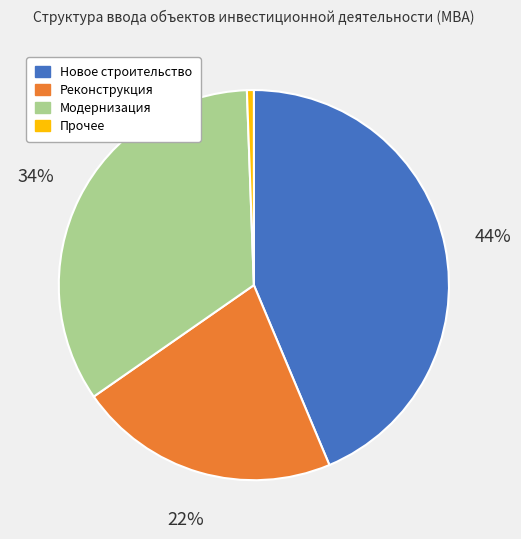

Rank the categories by value from lowest to highest.

Прочее, Реконструкция, Модернизация, Новое строительство